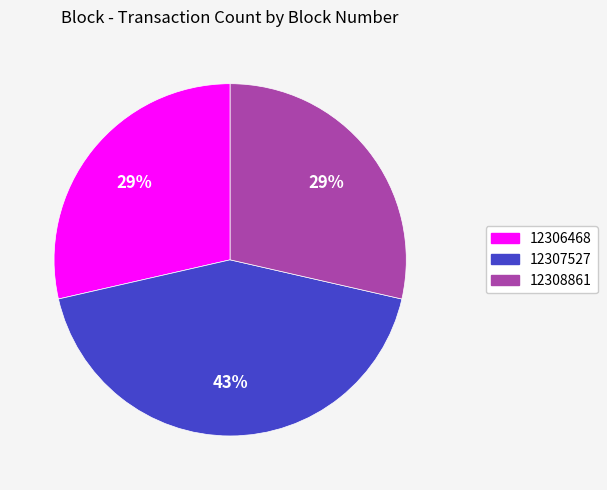

How many slices are in this pie chart?

3